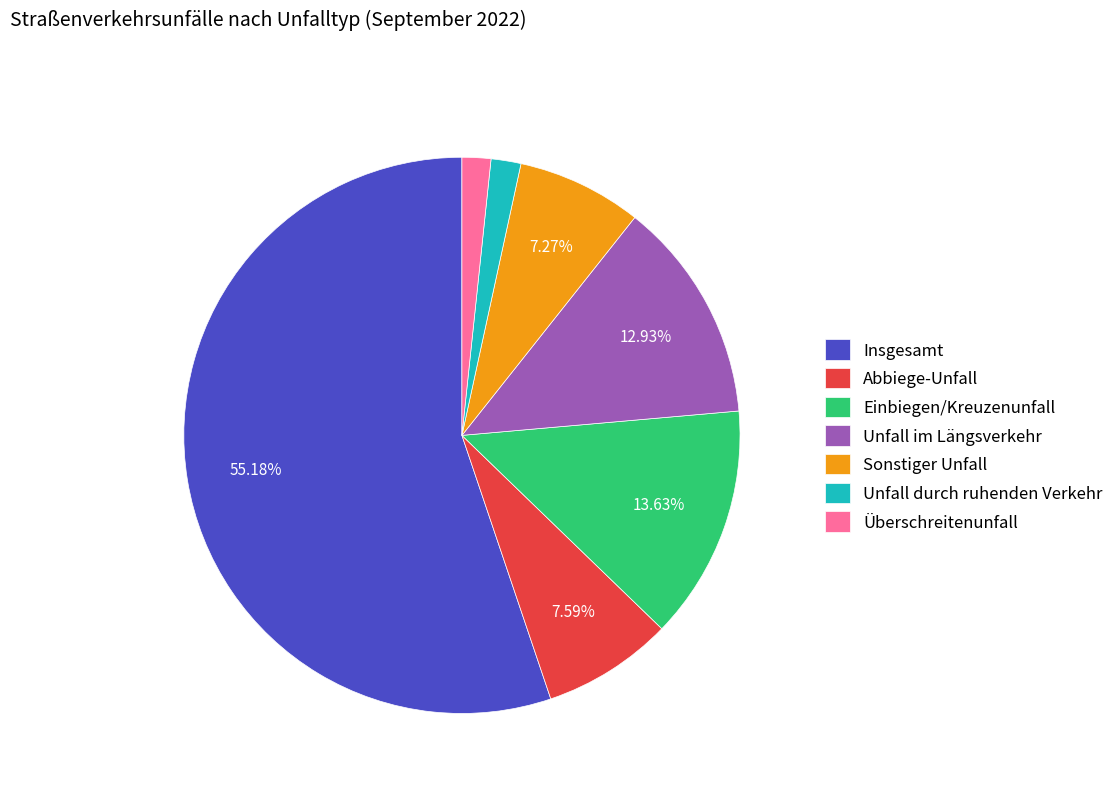

What is the ratio of the value at Einbiegen/Kreuzenunfall to the value at Unfall im Längsverkehr?

1.1